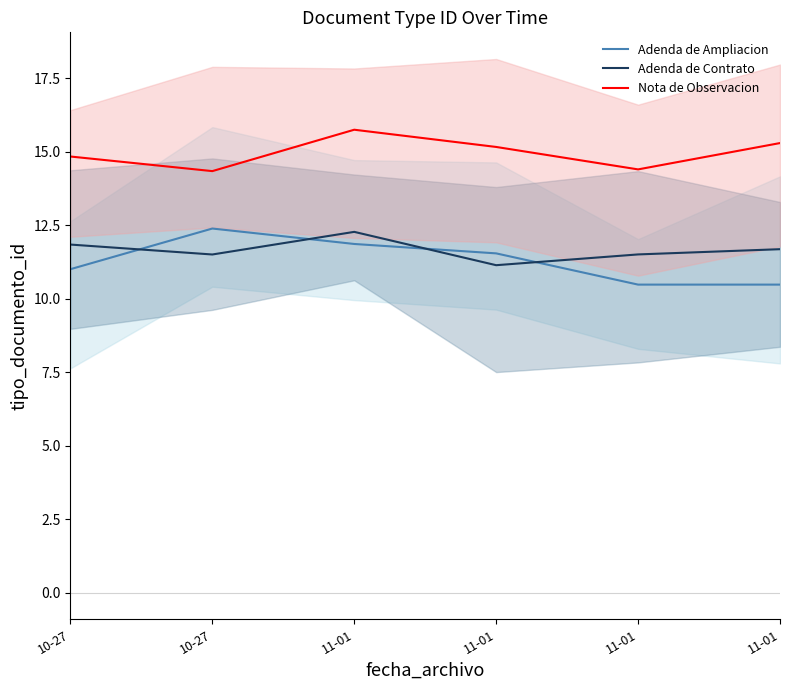

What is the label of the 1st point from the right?

11-01